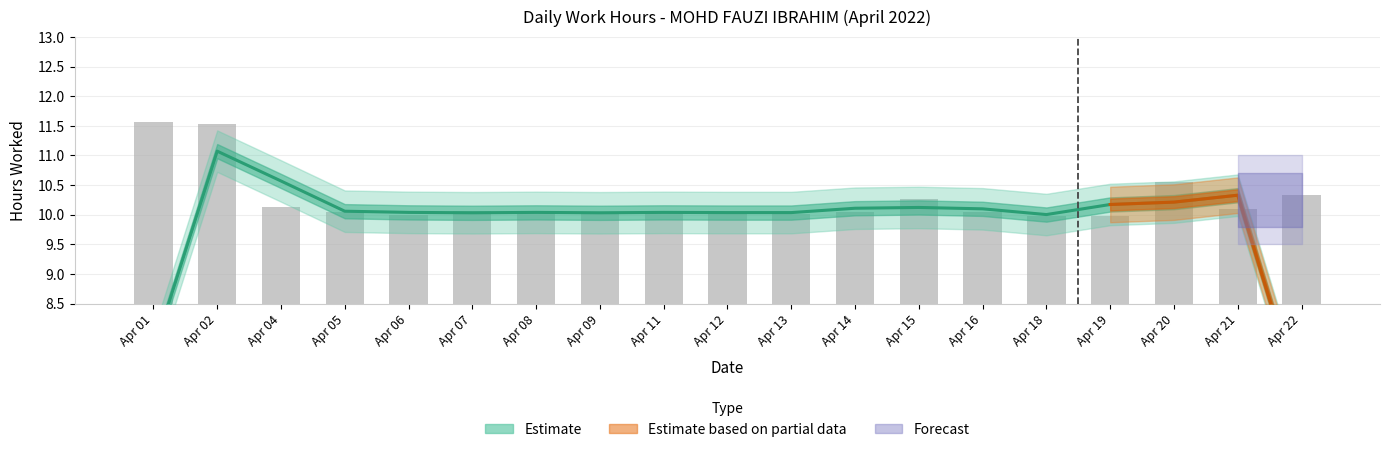

Where does the data first go above 10?

Apr 01